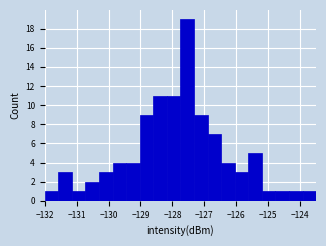

What is the height of the bar covering -130.3 to -129.9 on the x-axis? Neither the bar edges nor the heights are printed on the chart, so give them approximately, as read against the axes.

3